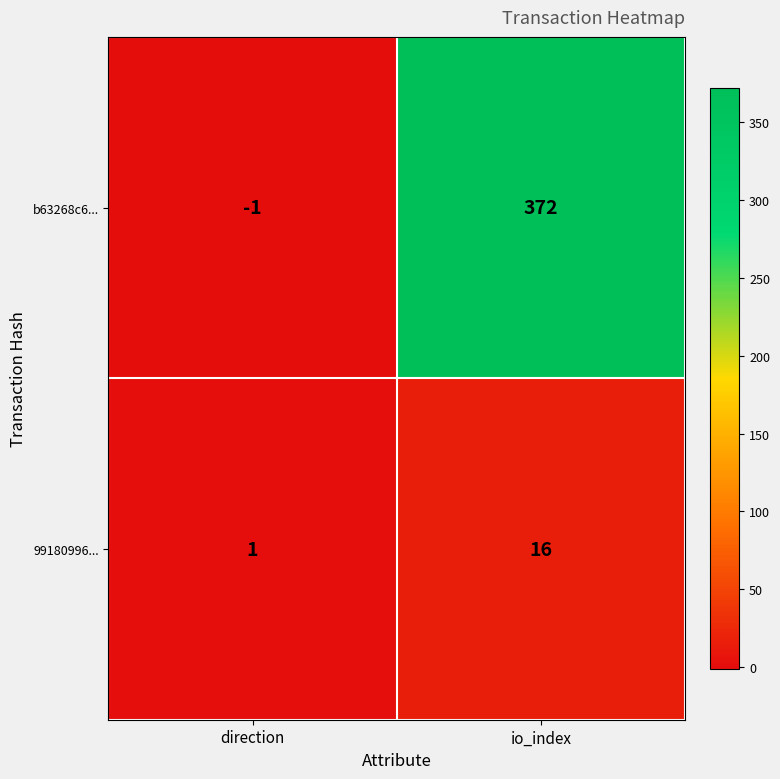

What is the difference between the highest and lowest values at io_index?

356